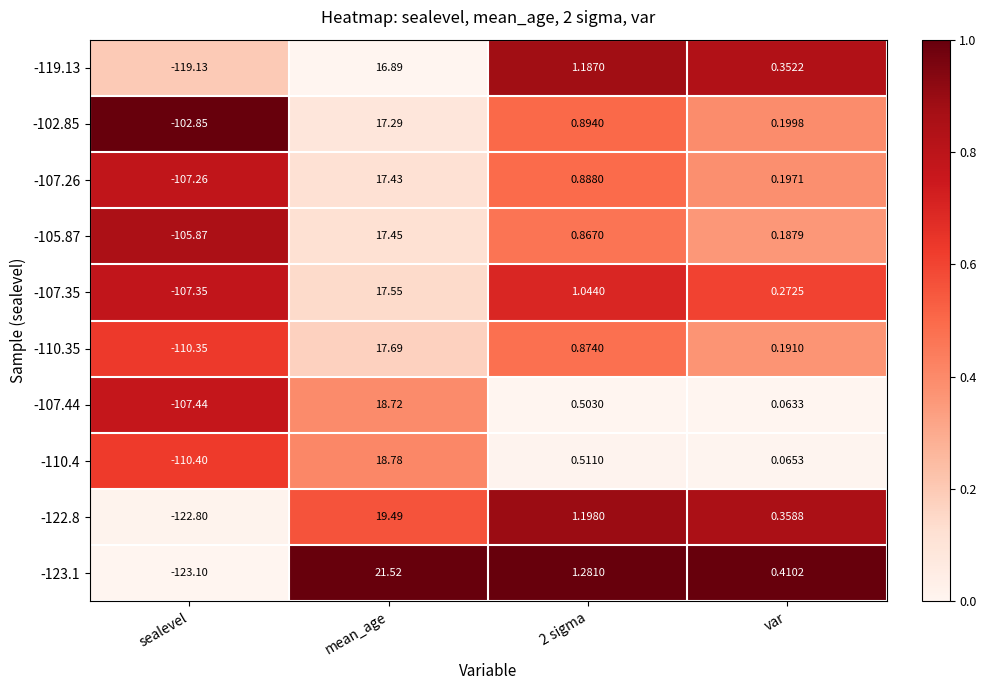

Where does the -119.13 series first go above 1?

mean_age